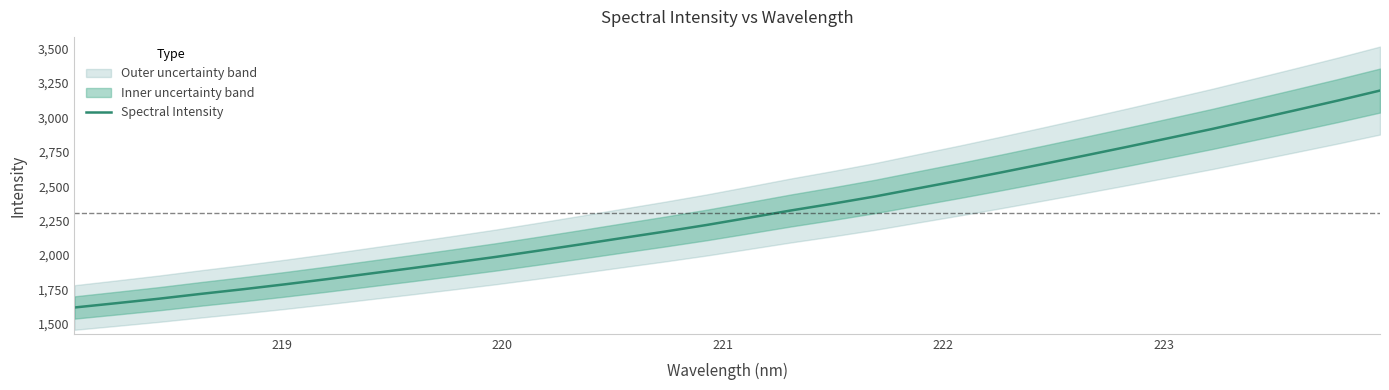

What is the highest value of the Spectral Intensity series?

3194.6